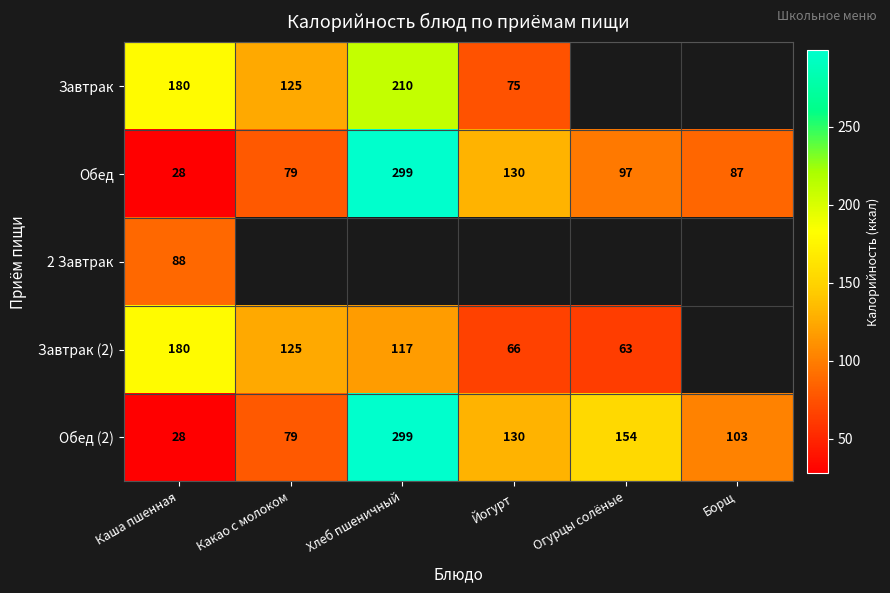

Where is Обед (2) nearest to the value 163?

Огурцы солёные